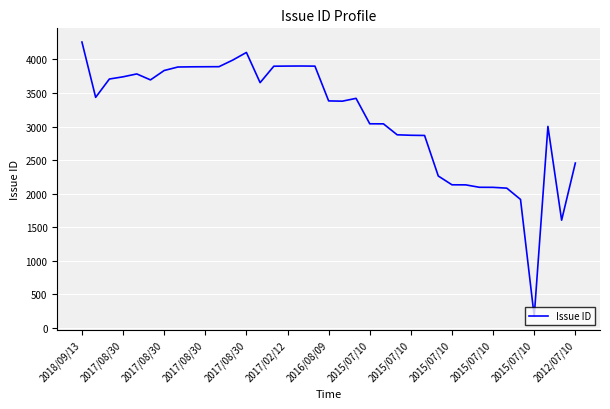

What is the maximum value shown in the chart?

4260